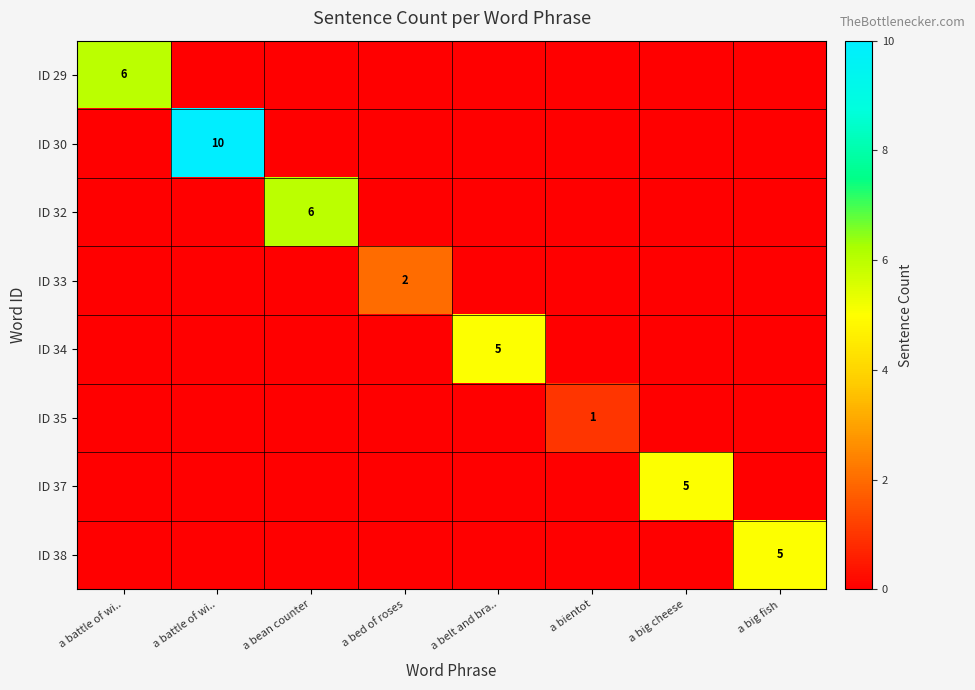

Rank the series by their maximum value, from lowest to highest.

ID 35, ID 33, ID 34, ID 37, ID 38, ID 29, ID 32, ID 30